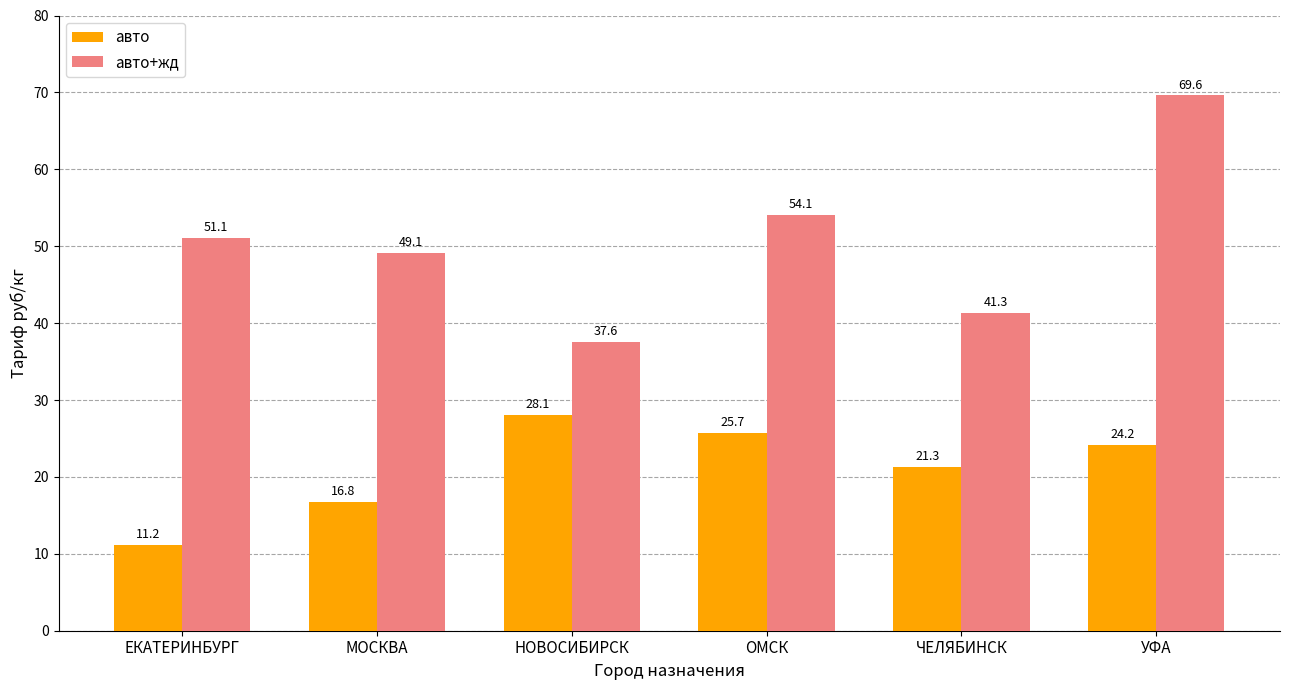

List the series in order of their peak value, highest first.

авто+жд, авто